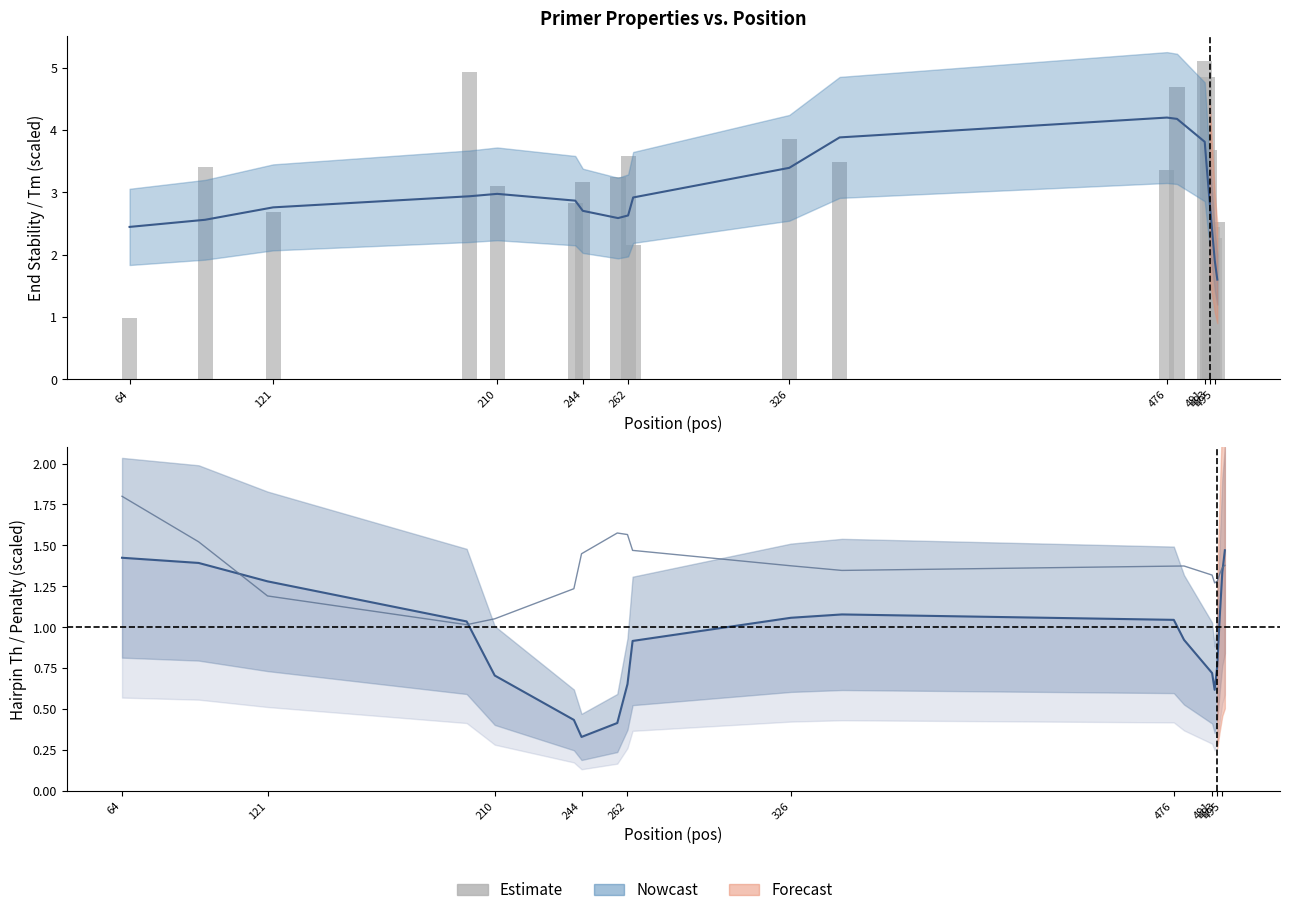

What is the label of the 1st bar from the left?

64